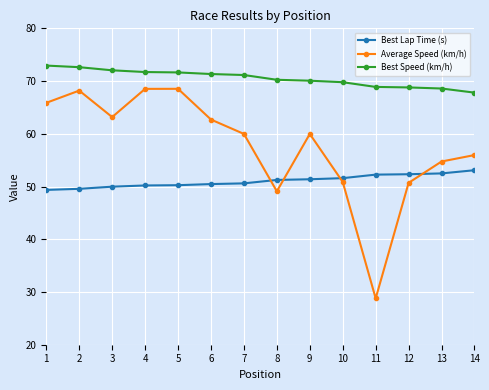

What is the value of the Average Speed (km/h) point at the 5th from the left?

68.5